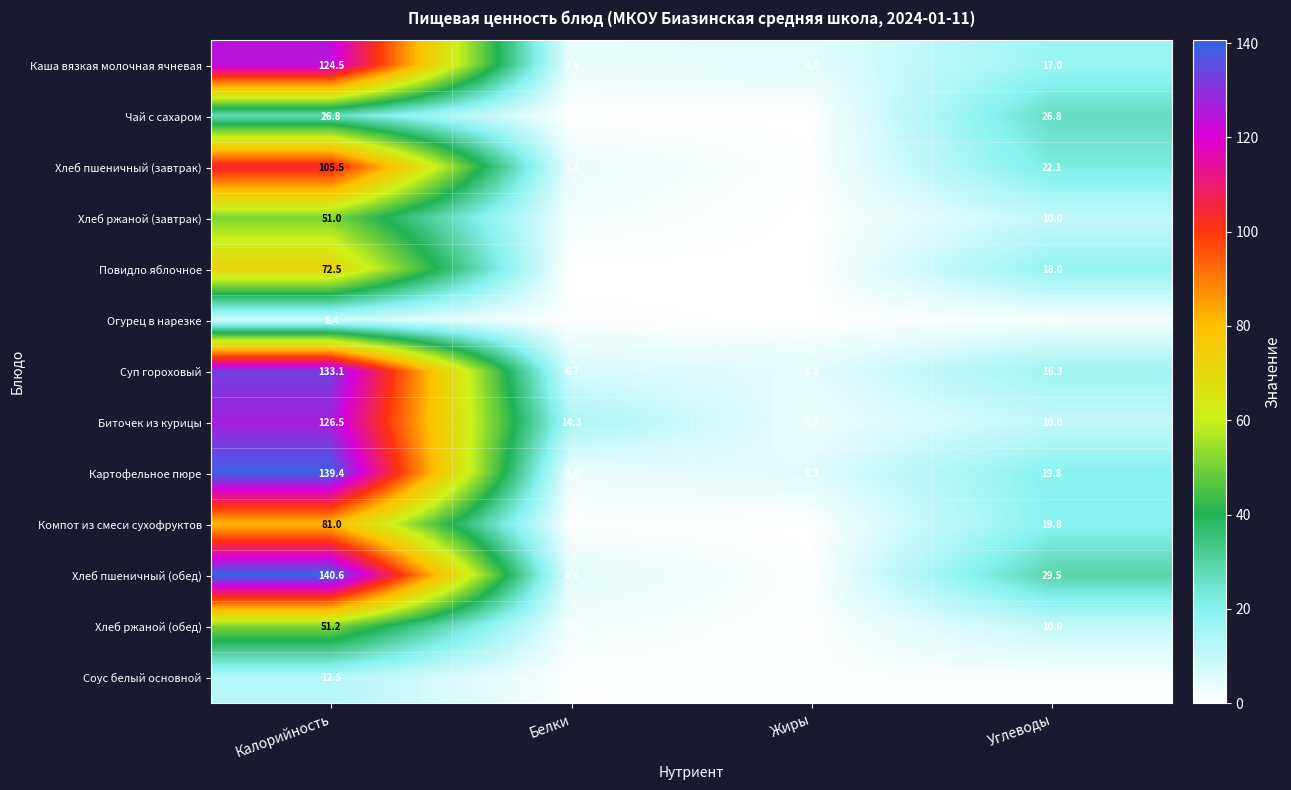

At how many categories does at least one series exceed 115?

1